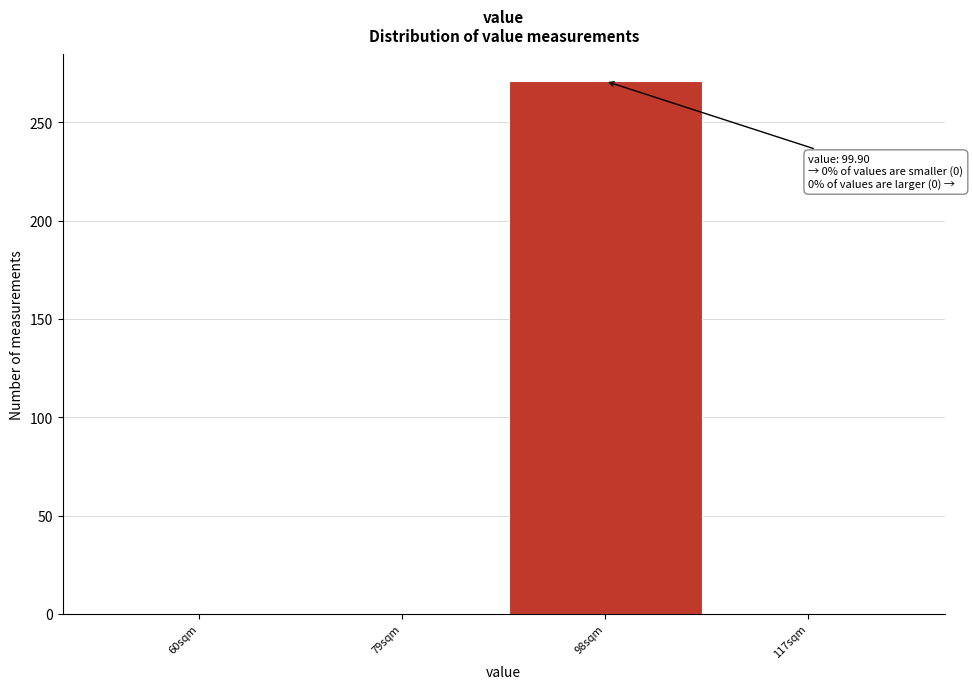

Reading right to left, what are all the values shown in this chart?

117sqm=0	98sqm=271	79sqm=0	60sqm=0